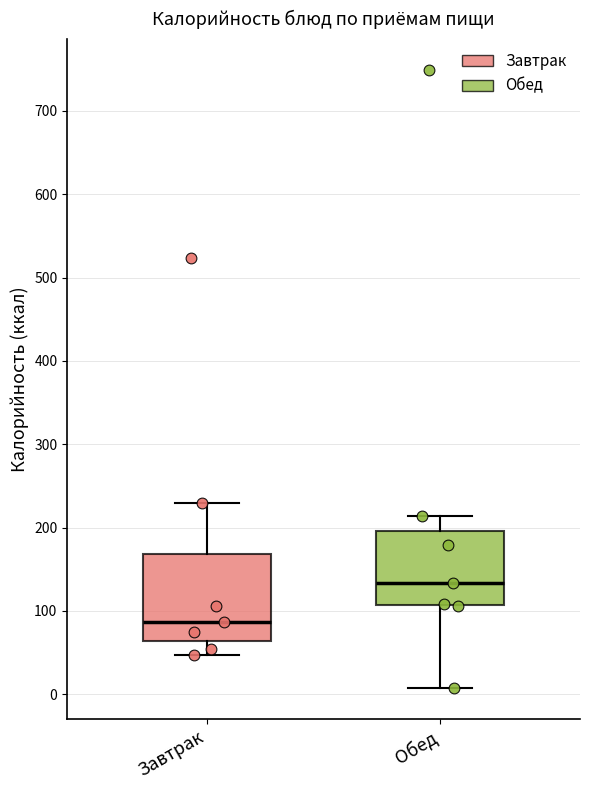

Reading left to right, read every box against the y-axis: the position of its median line, the range the box covers, and the ends of its whiskers. The values are not printed on the chart, so give them approximately, as read against the axis.

Завтрак: median 90, box 60 to 170, whiskers 50 to 230
Обед: median 130, box 110 to 200, whiskers 10 to 210